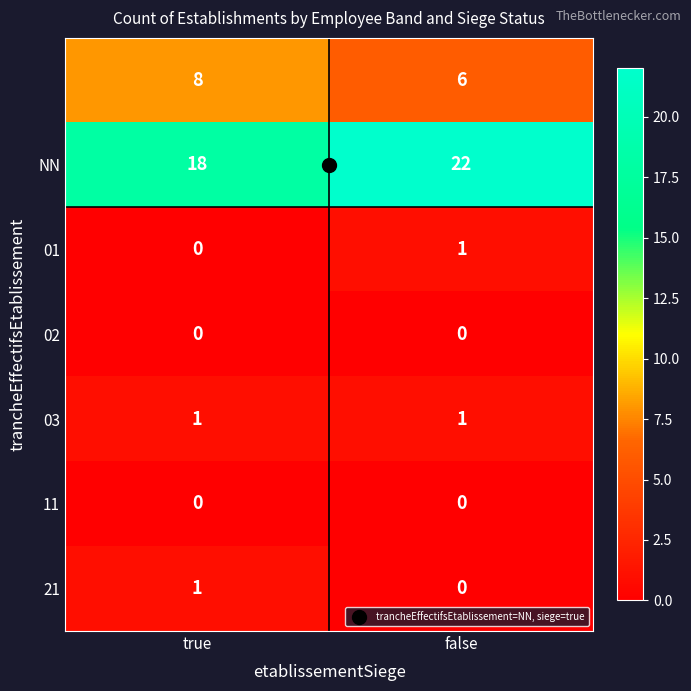

What is the spread (max minus min) of values at true?

18